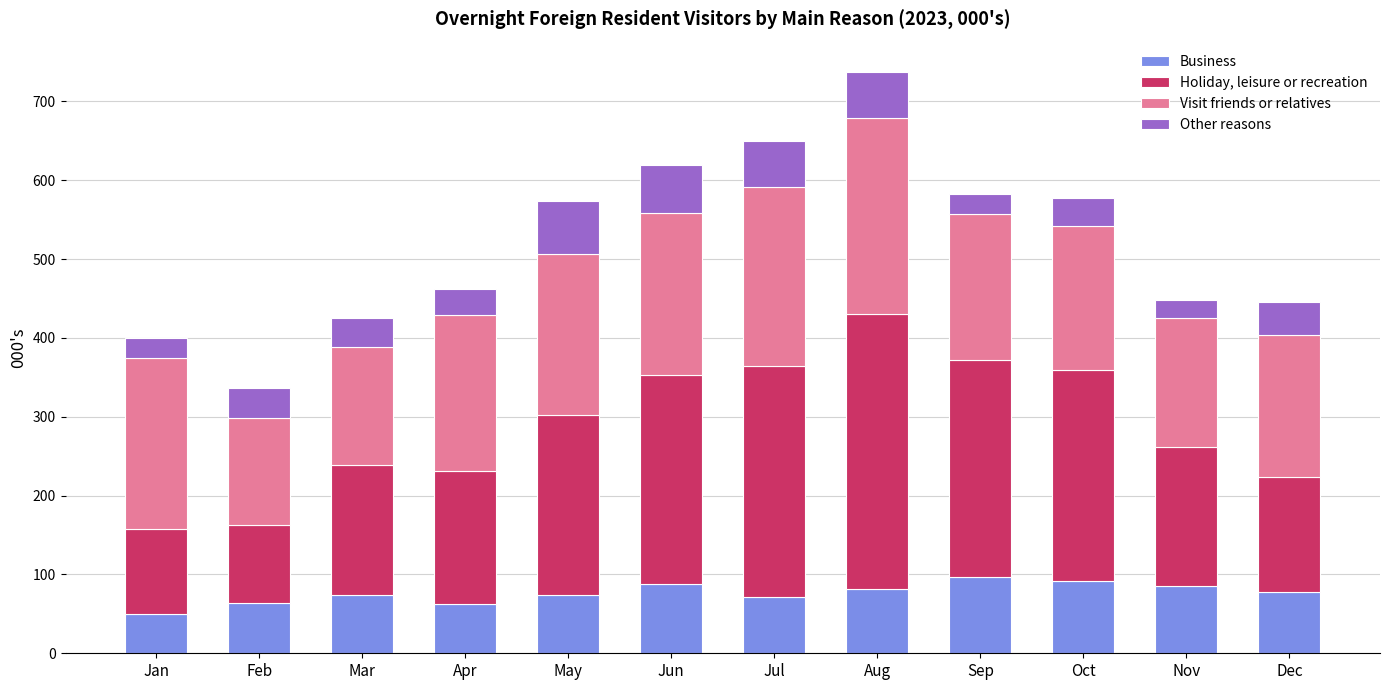

What is the maximum value for Business?

96.5